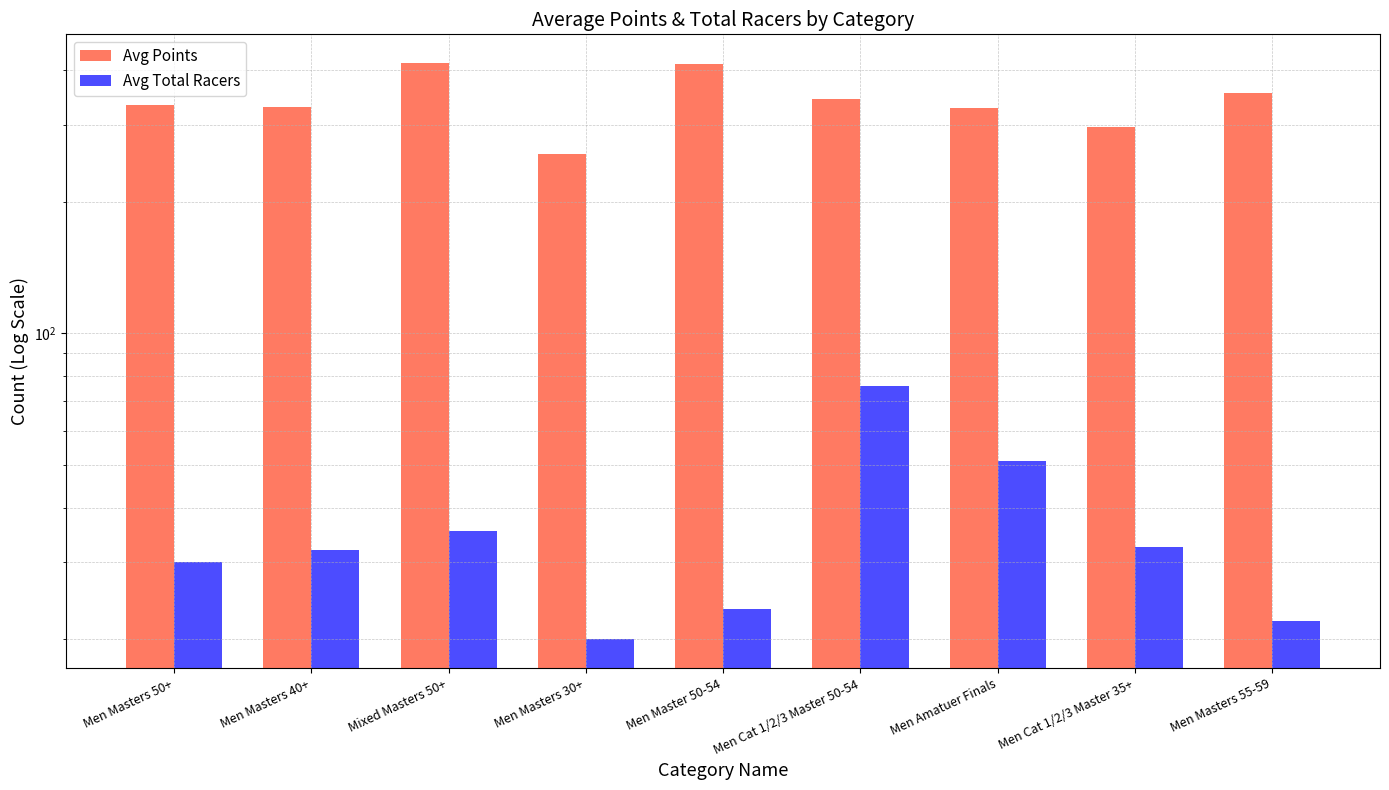

What is the minimum value for Avg Total Racers?

20.0